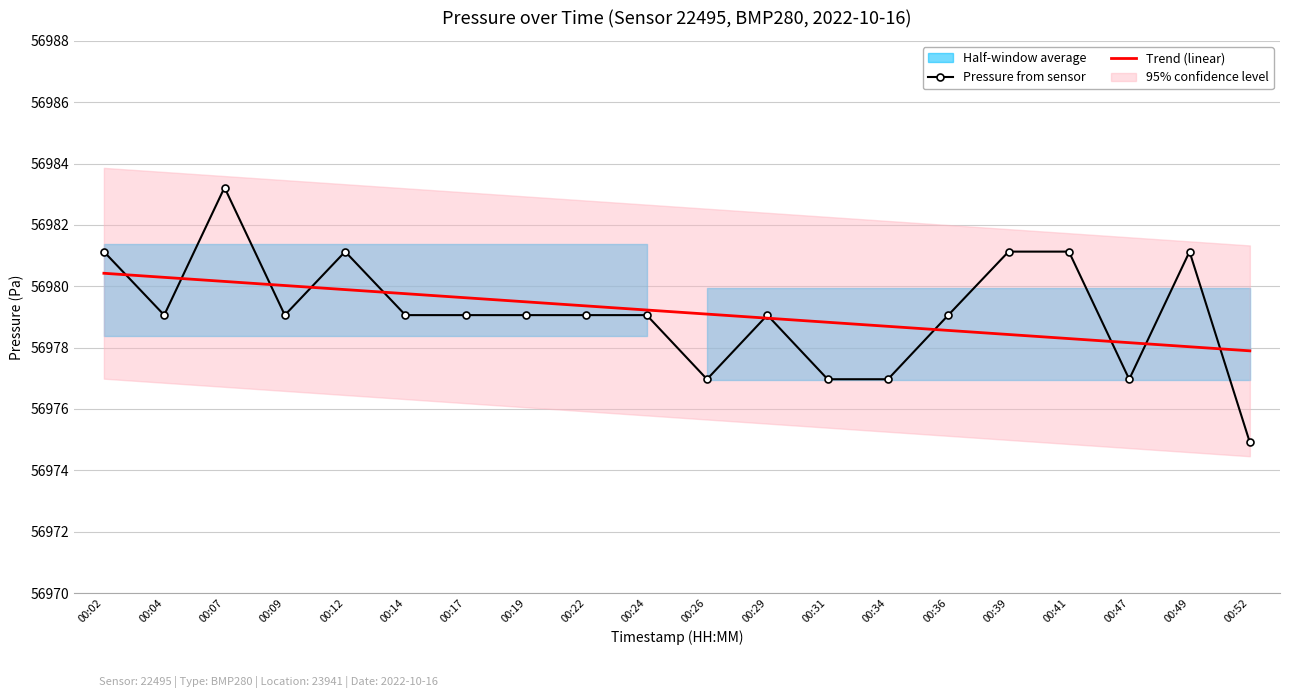

What is the difference between the second highest and minimum values in the Trend (linear) series?

2.4